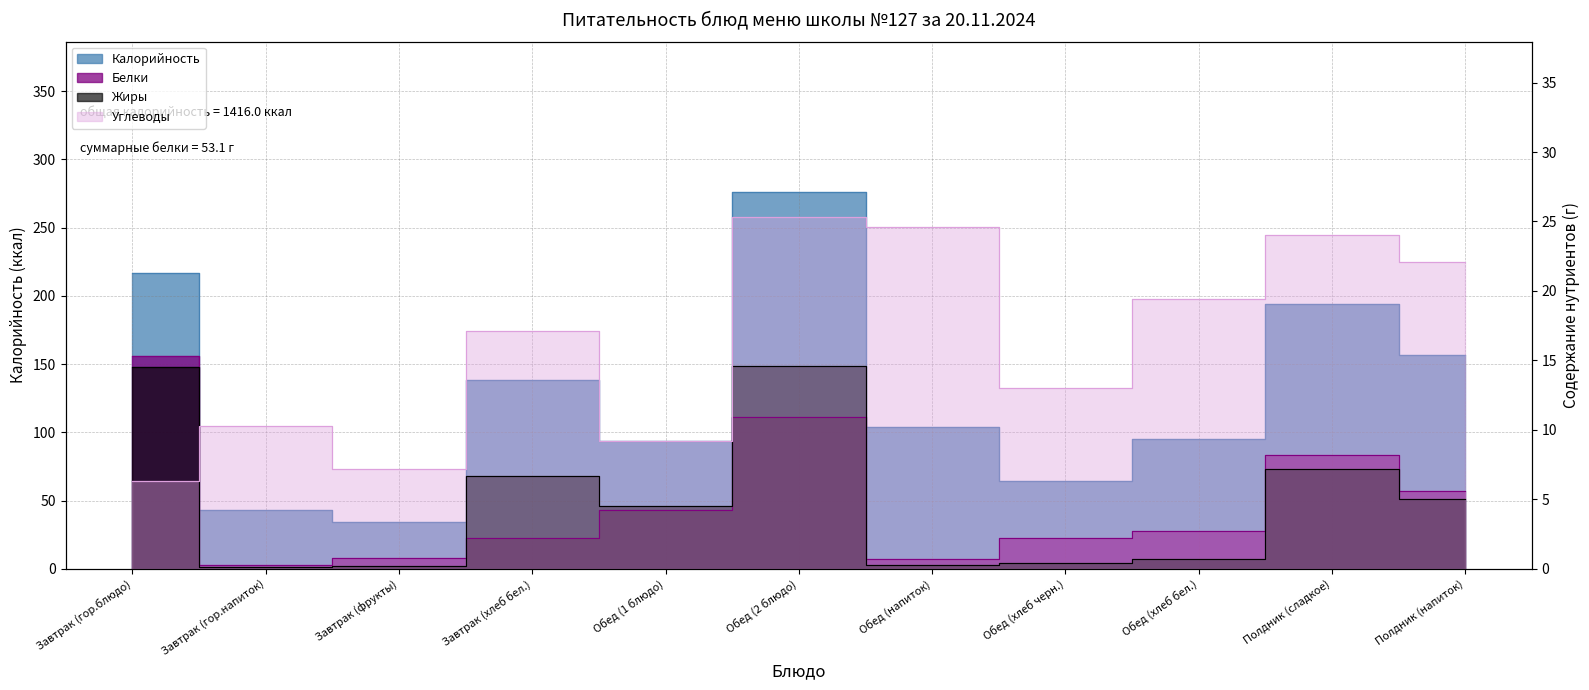

Rank the series at Завтрак (гор.напиток) from lowest to highest value.

Жиры, Белки, Углеводы, Калорийность